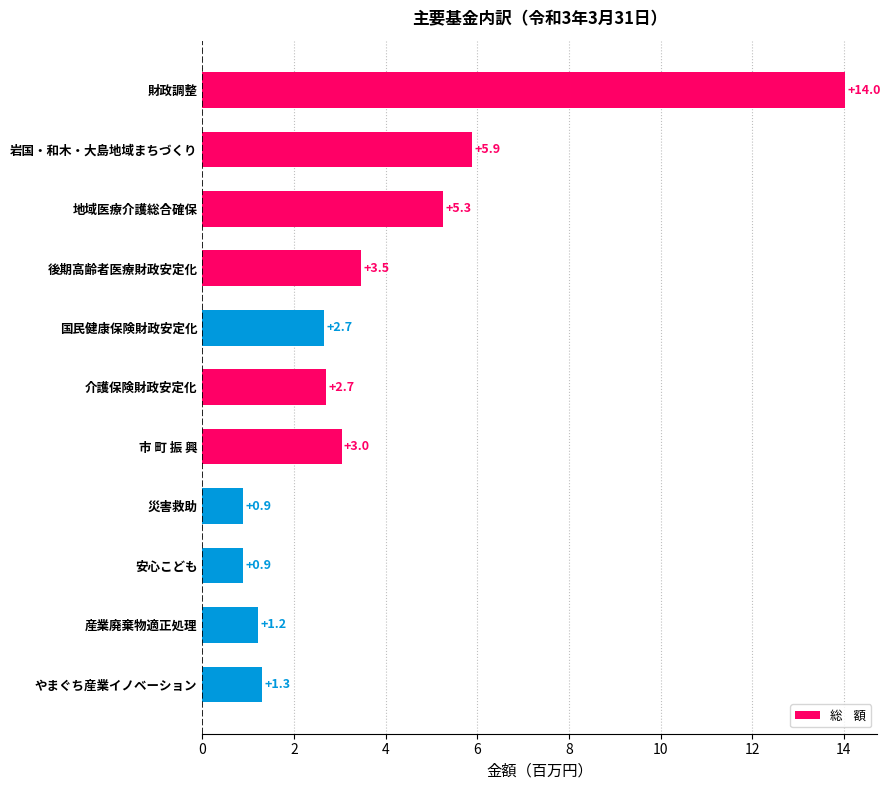

What is the change in value from 国民健康保険財政安定化 to やまぐち産業イノベーション?

-1.4